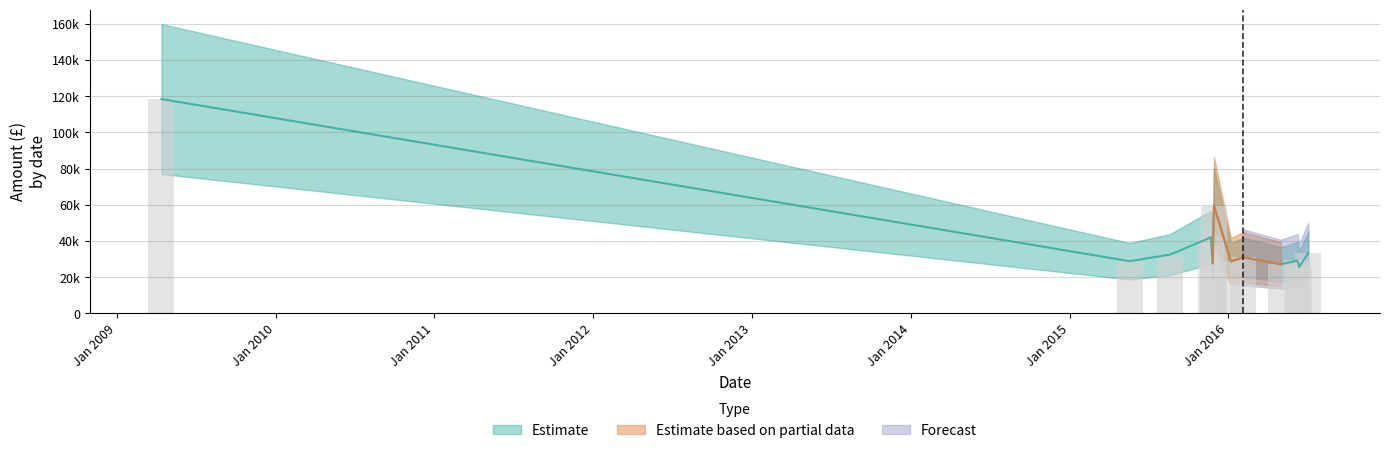

What is the value of the Forecast bar at the 11th from the left?

33376.7